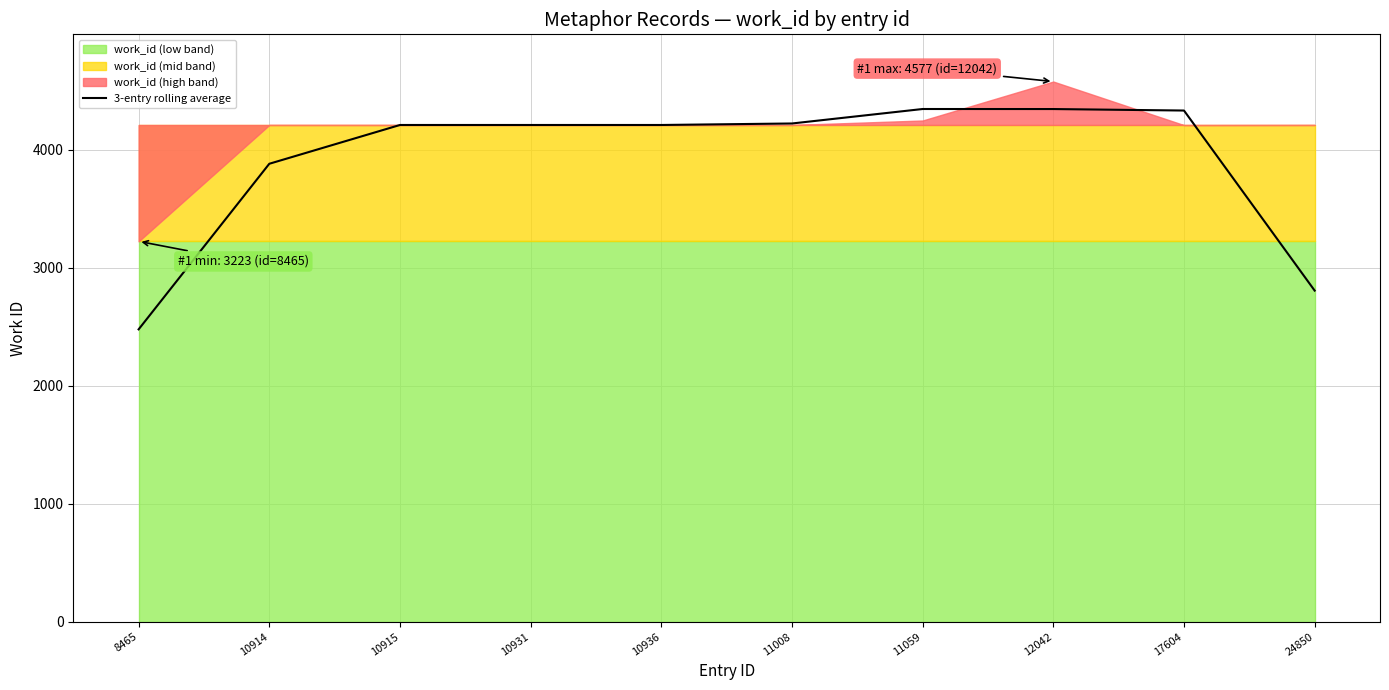

Where is the data nearest to the value 3410?

10914